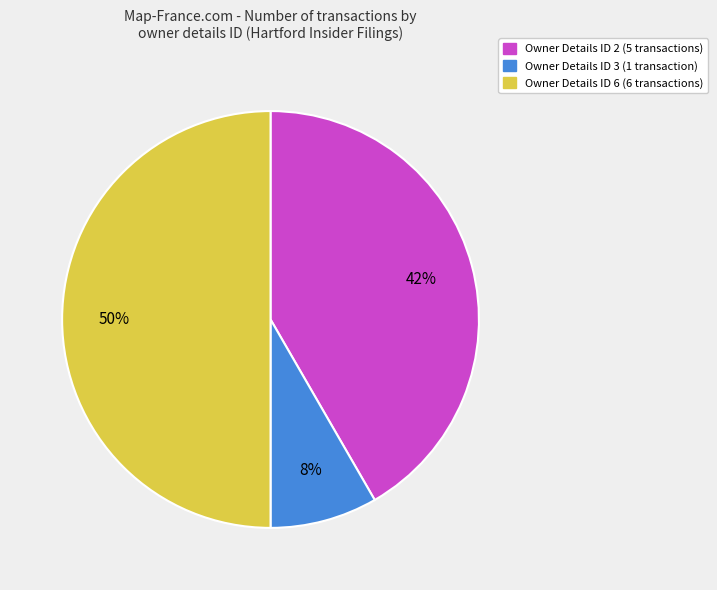

To the nearest percent, what is the difference between the largest and smallest slice percentages?

42%